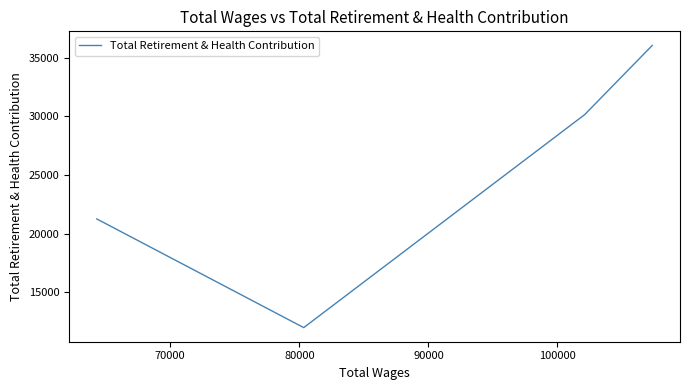

What is the average value?

24860